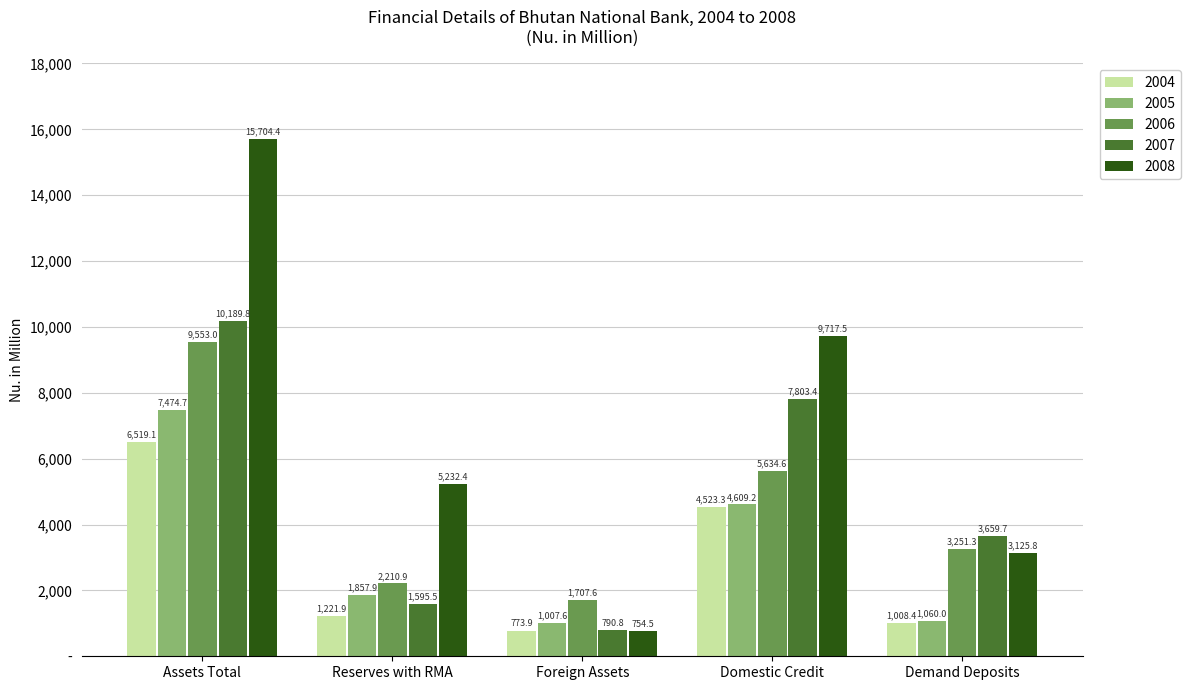

Does the chart contain stacked bars?

No